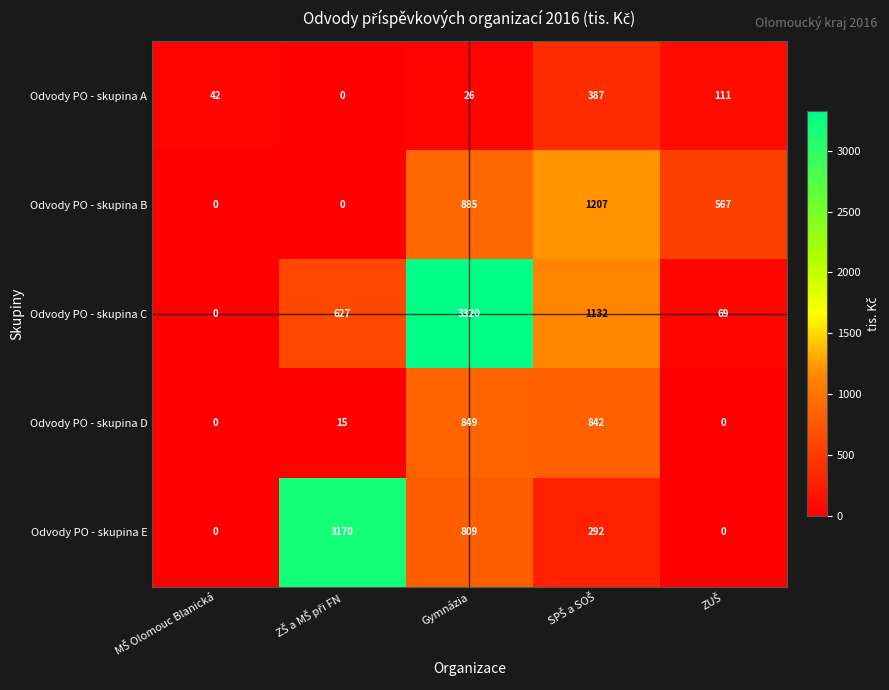

At which category is the sum across all series the highest?

Gymnázia